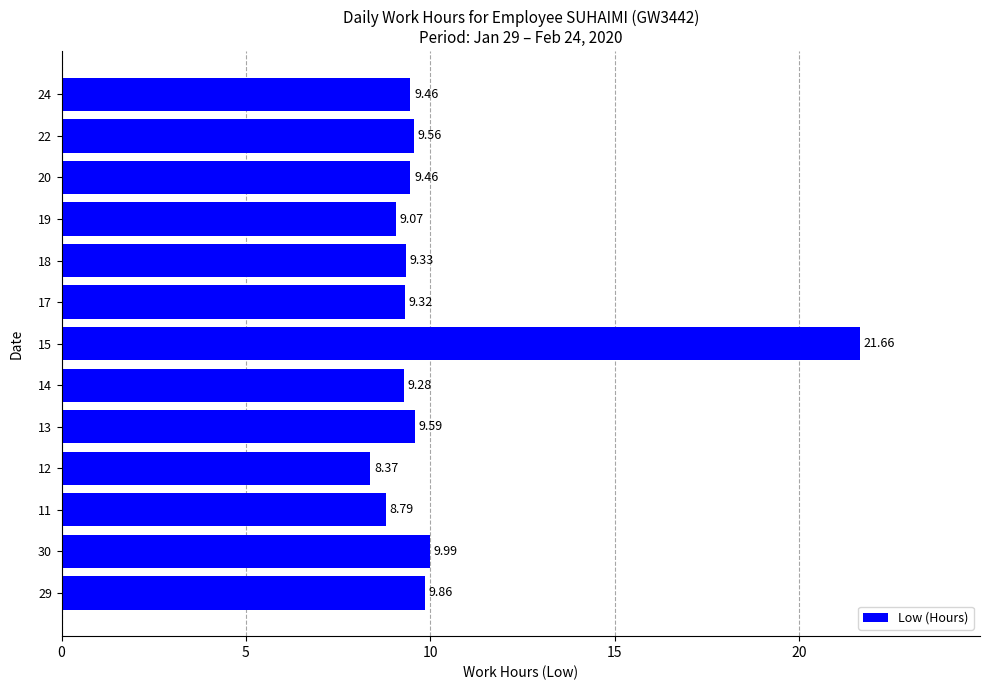

How many distinct data groups are displayed?

1